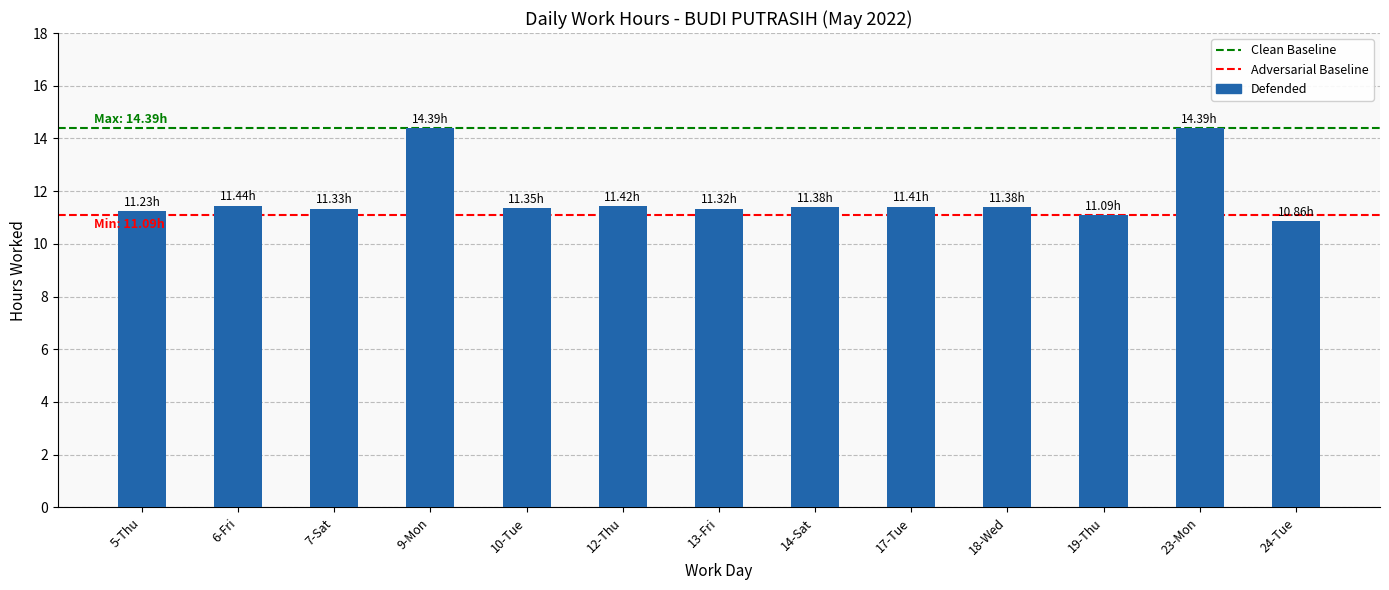

Does the chart contain stacked bars?

No